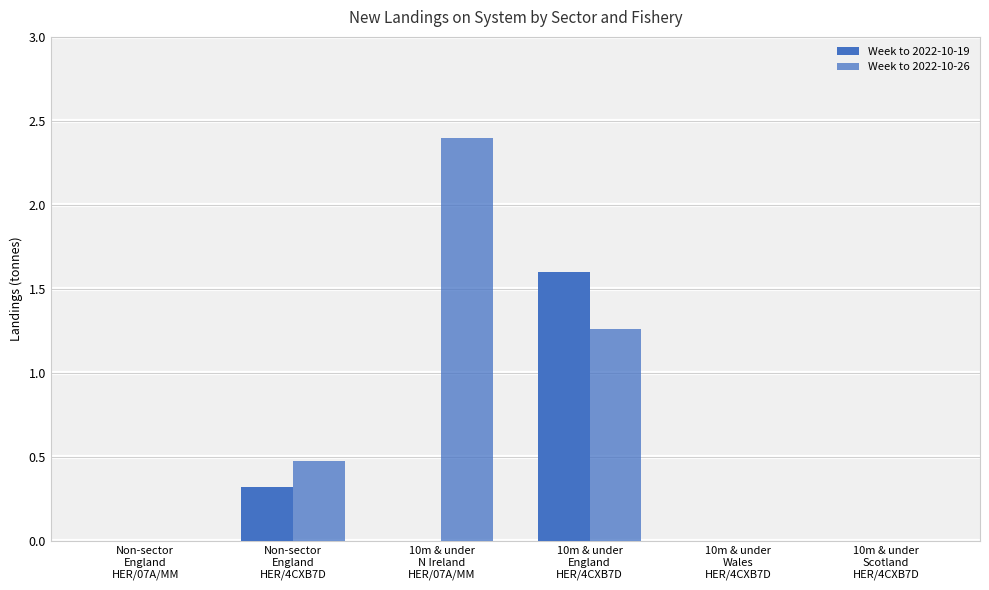

How many series are shown in this chart?

2